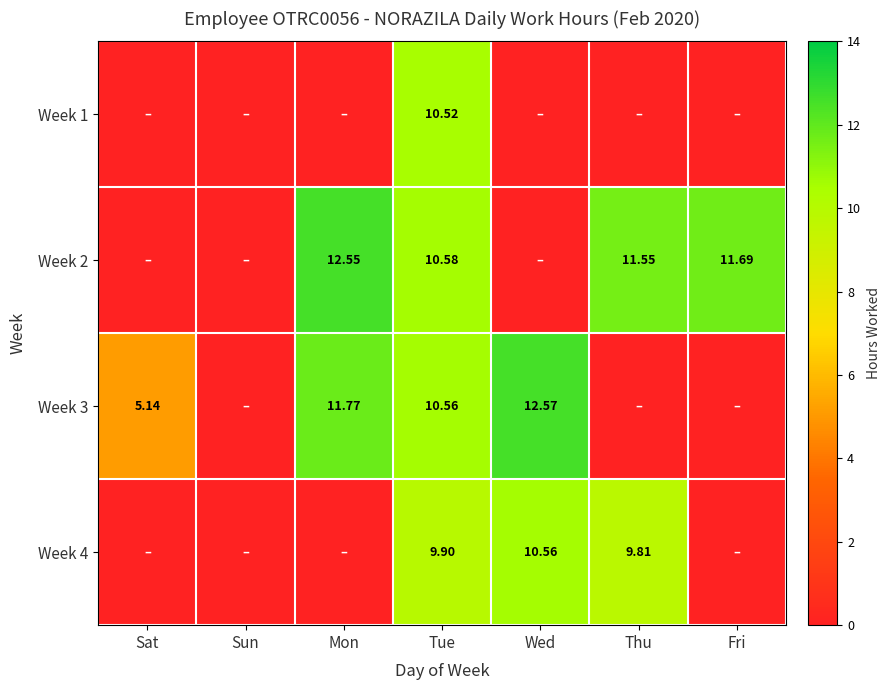

The Week 2 series shows 11.6 at Thu. True or false?

True